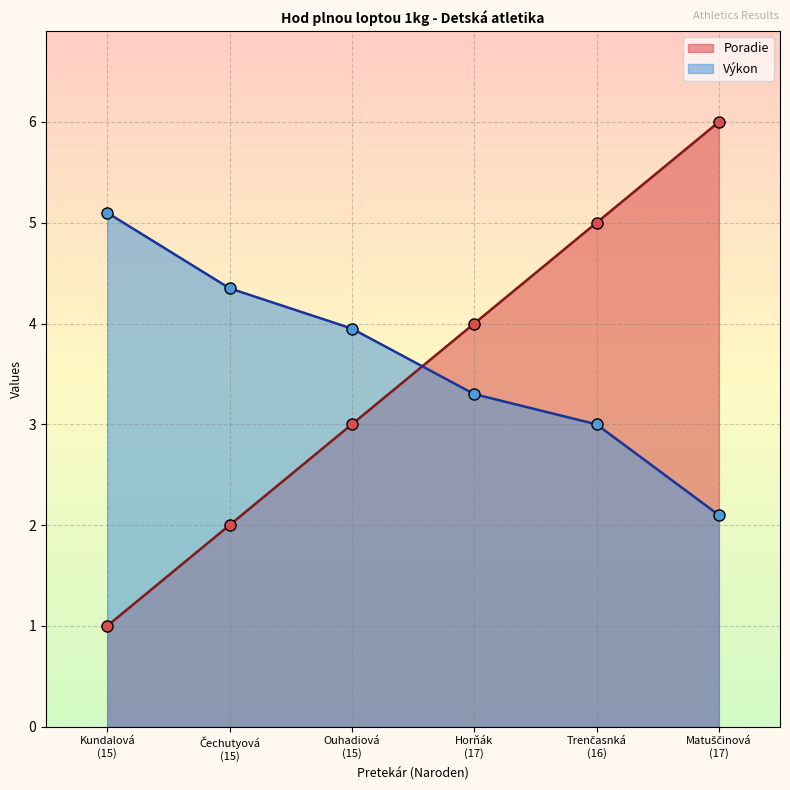

What is the label of the 2nd point from the left?

Čechutyová
(15)